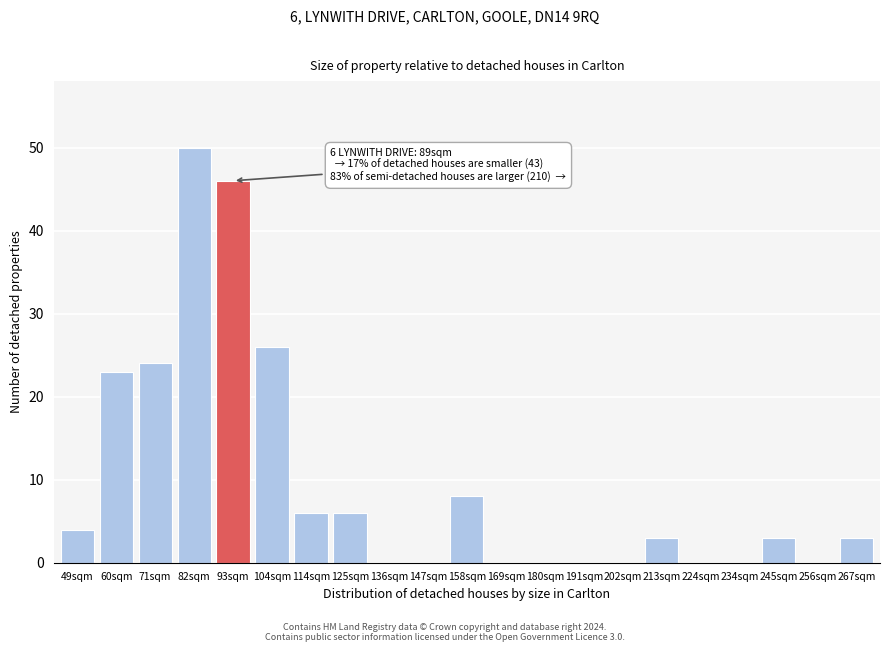

Reading right to left, transcribe all the data shown in this chart.

267sqm=3	256sqm=0	245sqm=3	234sqm=0	224sqm=0	213sqm=3	202sqm=0	191sqm=0	180sqm=0	169sqm=0	158sqm=8	147sqm=0	136sqm=0	125sqm=6	114sqm=6	104sqm=26	93sqm=46	82sqm=50	71sqm=24	60sqm=23	49sqm=4